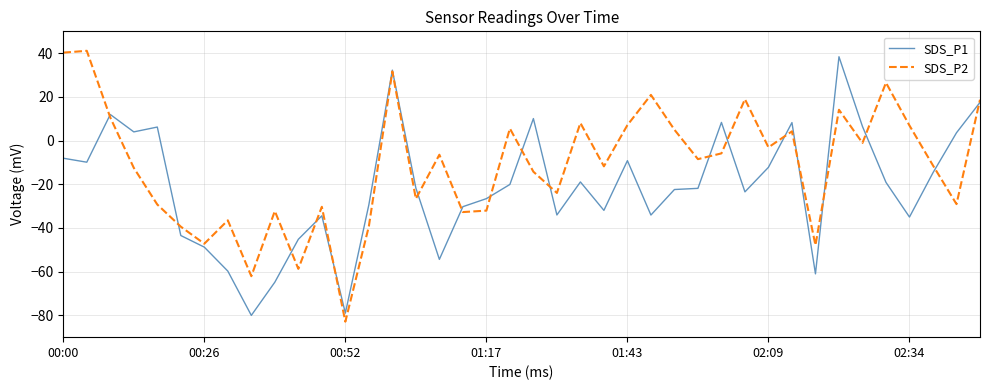

List the series in order of their overall mean, highest first.

SDS_P2, SDS_P1